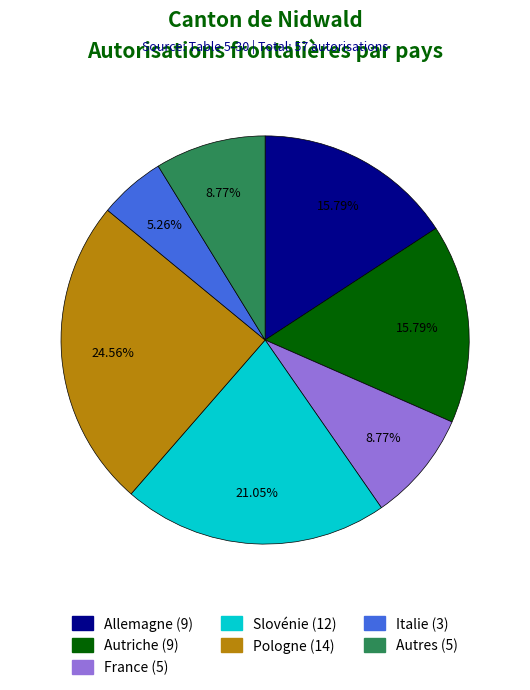

What is the ratio of the value at Pologne to the value at Autres?

2.8